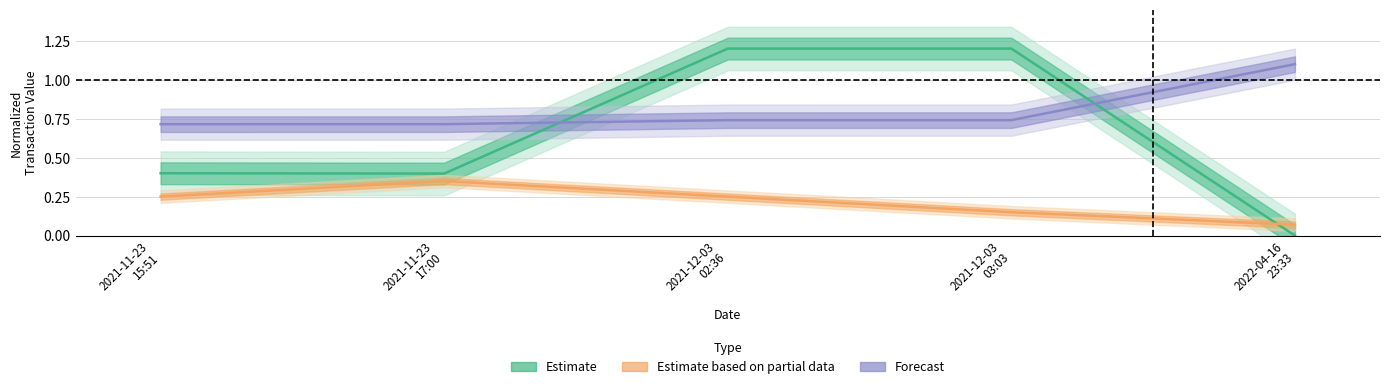

What is the label of the 4th point from the right?

2021-11-23
17:00